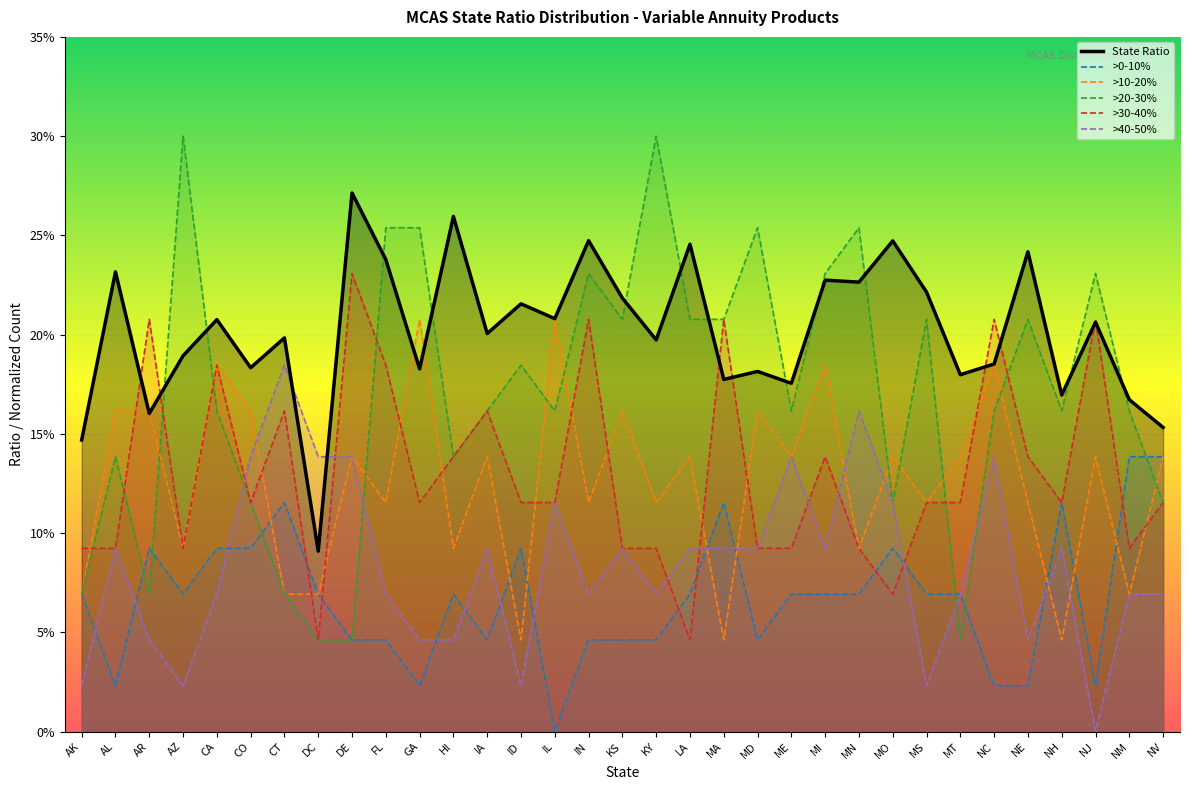

Between which two adjacent categories do >40-50% and >30-40% first intersect?

CA and CO